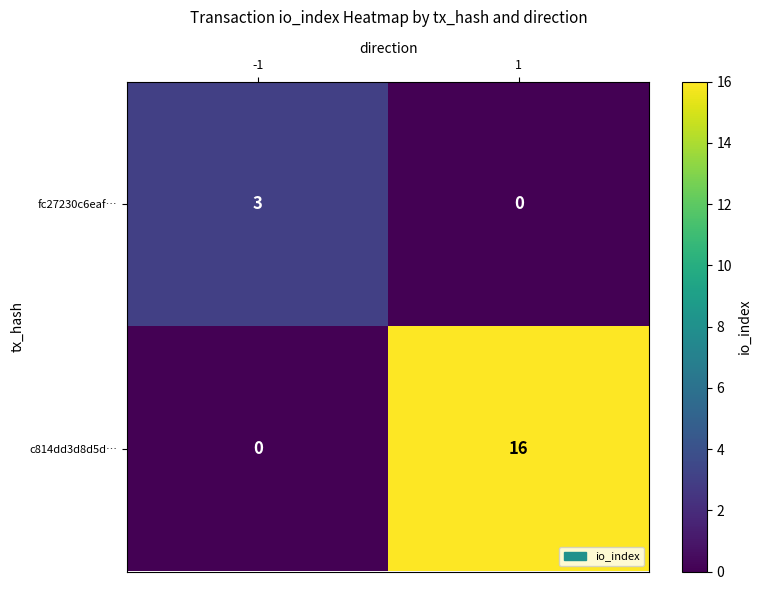

How many distinct data groups are displayed?

2